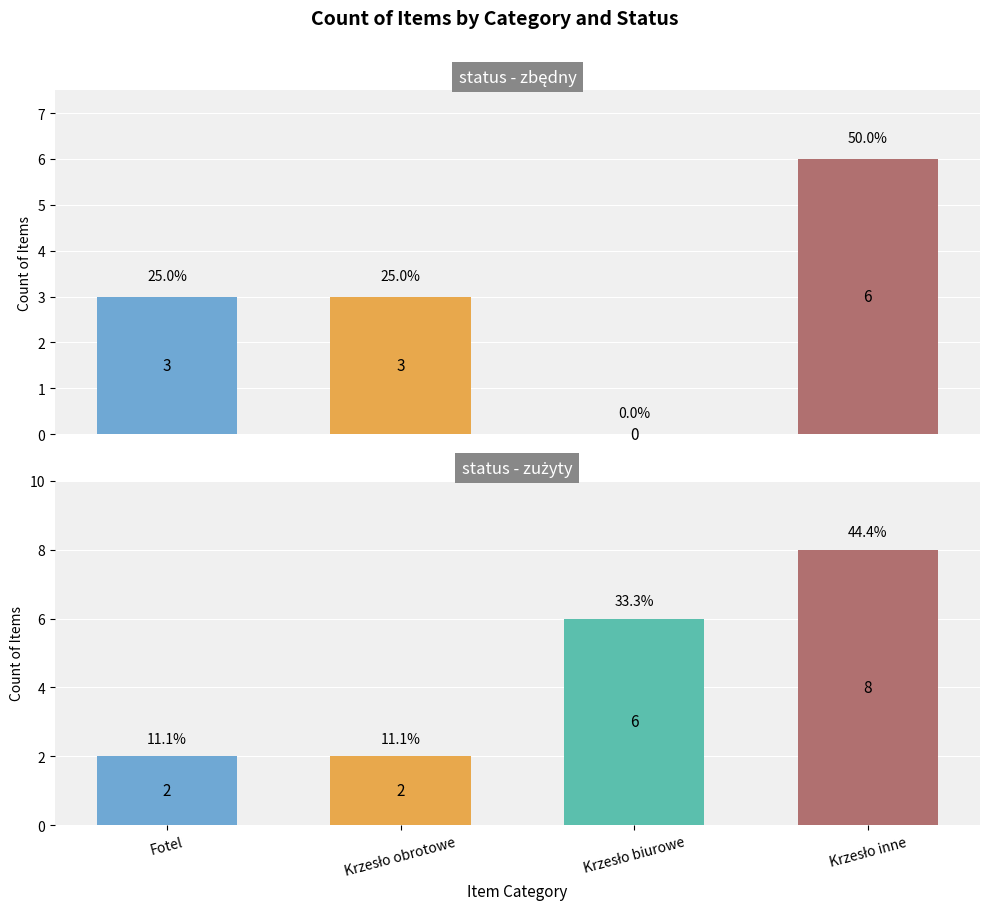

What is the sum of the zużyty values at Krzesło inne and Krzesło biurowe?

14